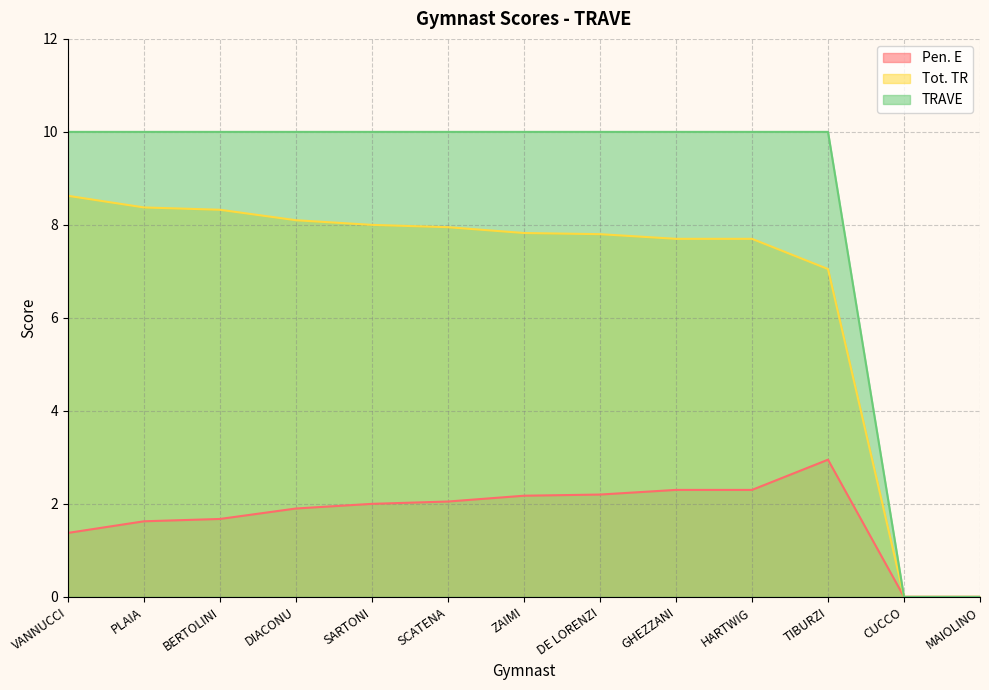

What is the average value of the Pen. E series?

1.7